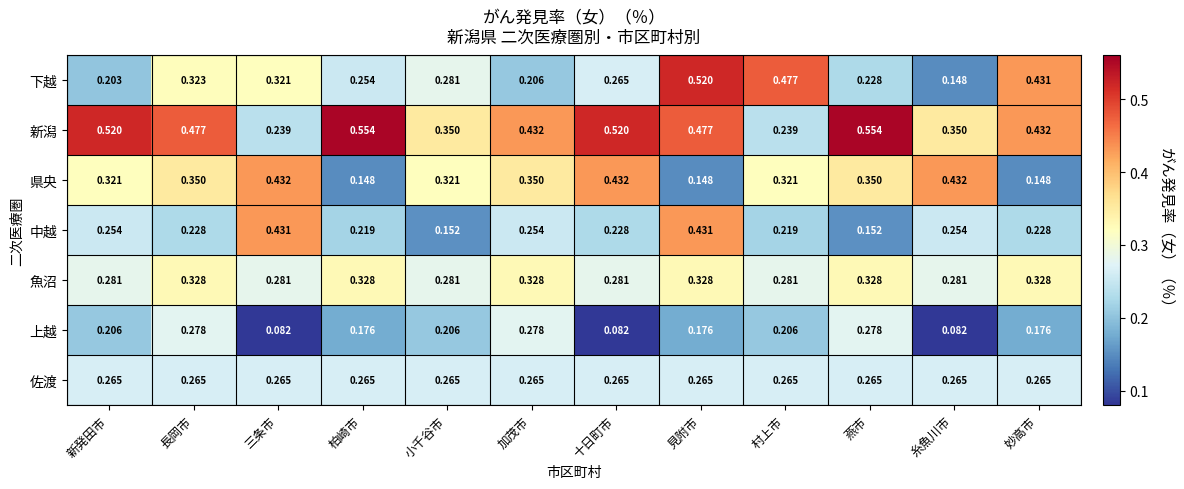

Is the value of 魚沼 at 柏崎市 greater than the value of 上越 at 長岡市?

Yes